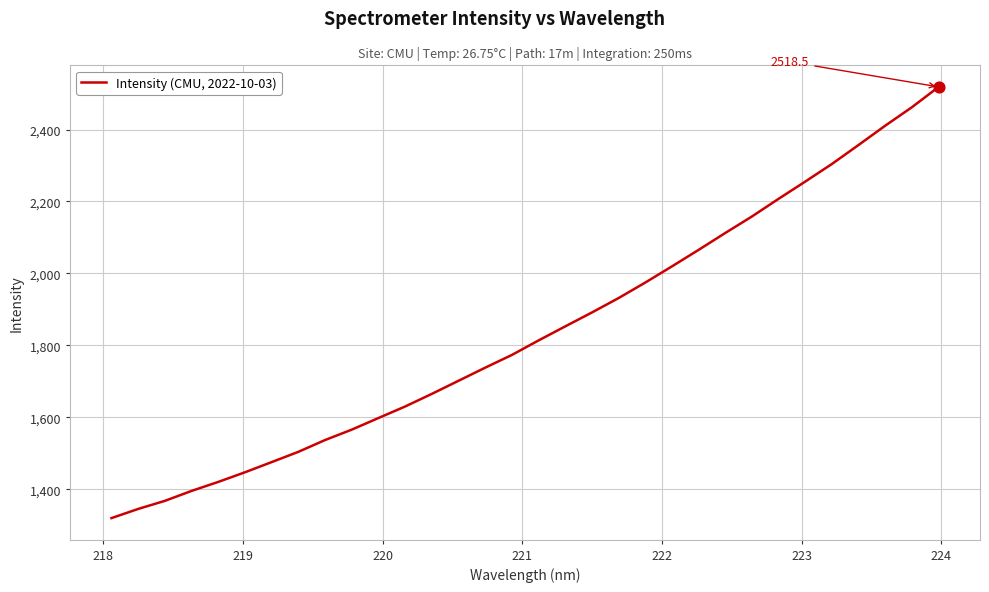

What is the smallest value displayed?

1319.8